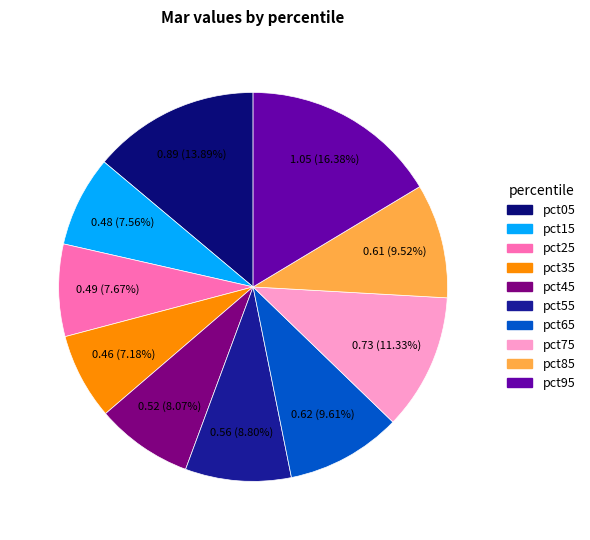

What percentage do pct15 and pct75 together represent?

18.9%